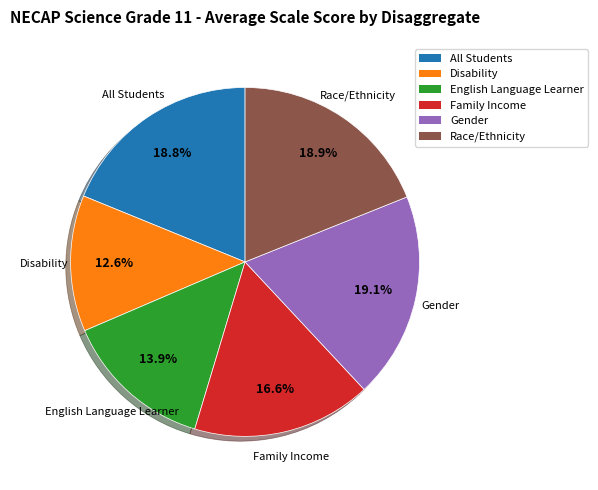

Between Family Income and English Language Learner, which is larger?

Family Income